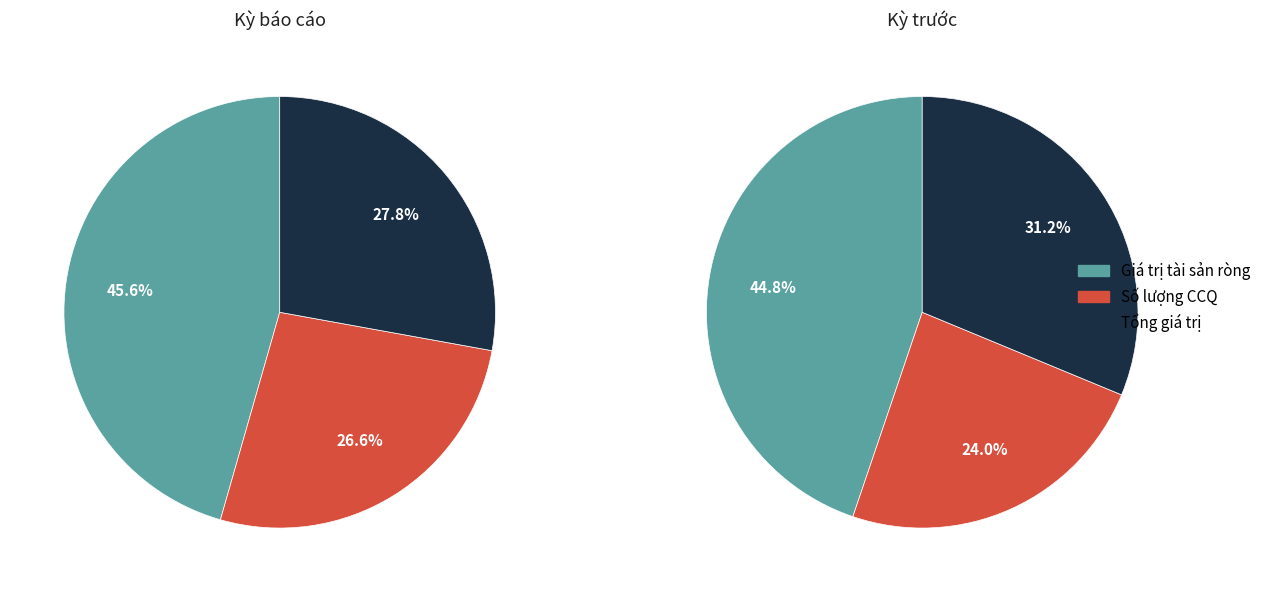

Does 2 represent more than half of the total?

No